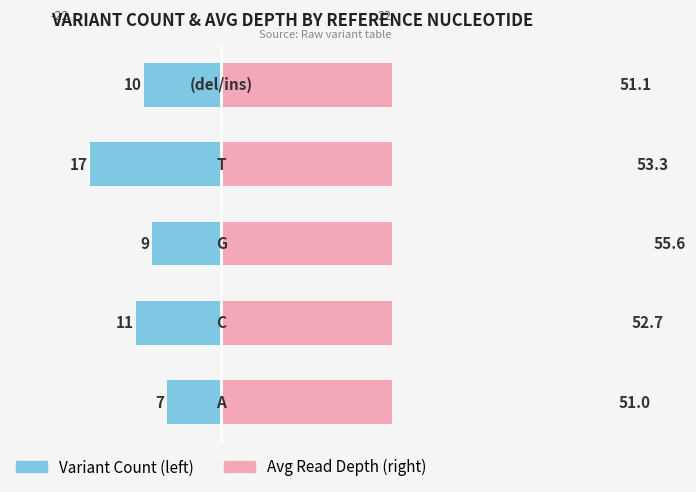

Reading left to right, transcribe all the data shown in this chart.

Variant Count: −30=-7.0	−20=-11.0	−10=-9.0	0=-17.0	10=-10.0
Avg Depth: −30=51.0	−20=52.7	−10=55.6	0=53.3	10=51.1